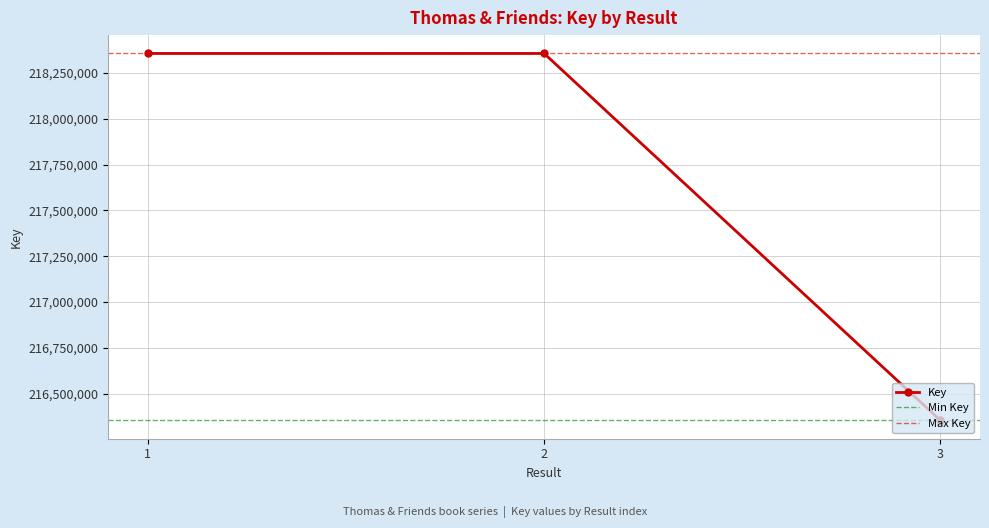

True or false: the data shows 218355580 at 2.

True